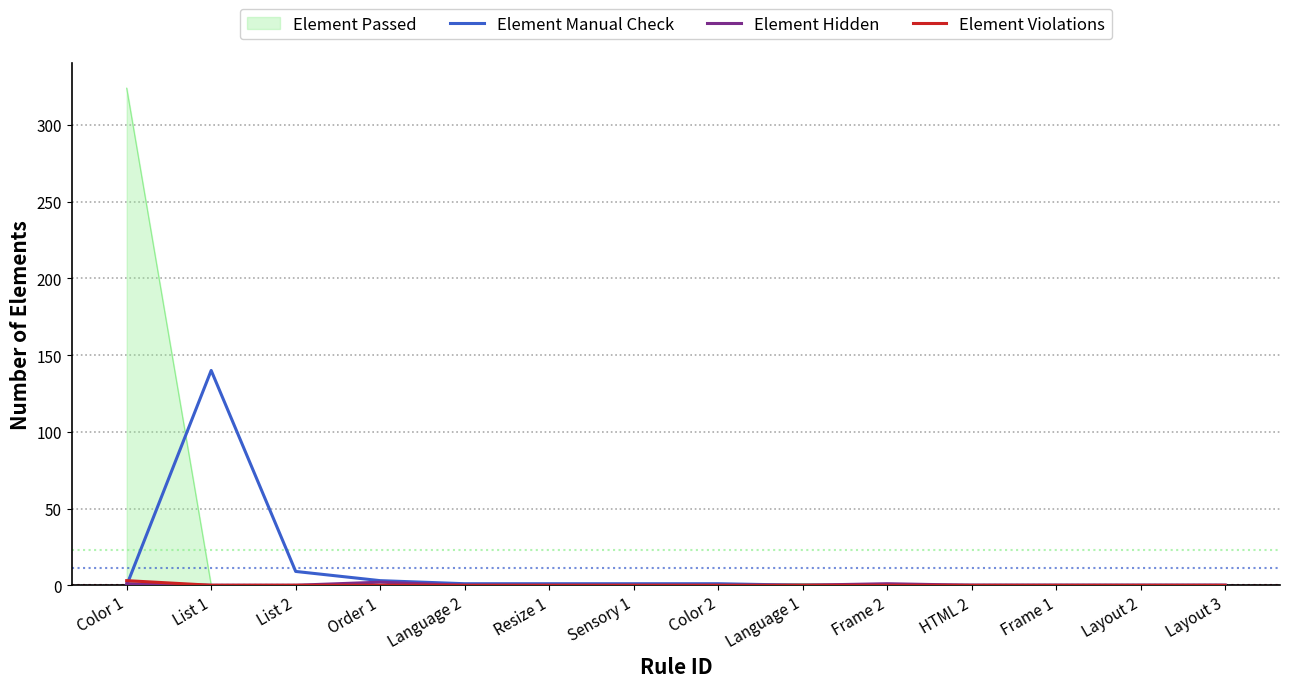

Which series has the largest total across all categories?

Element Passed